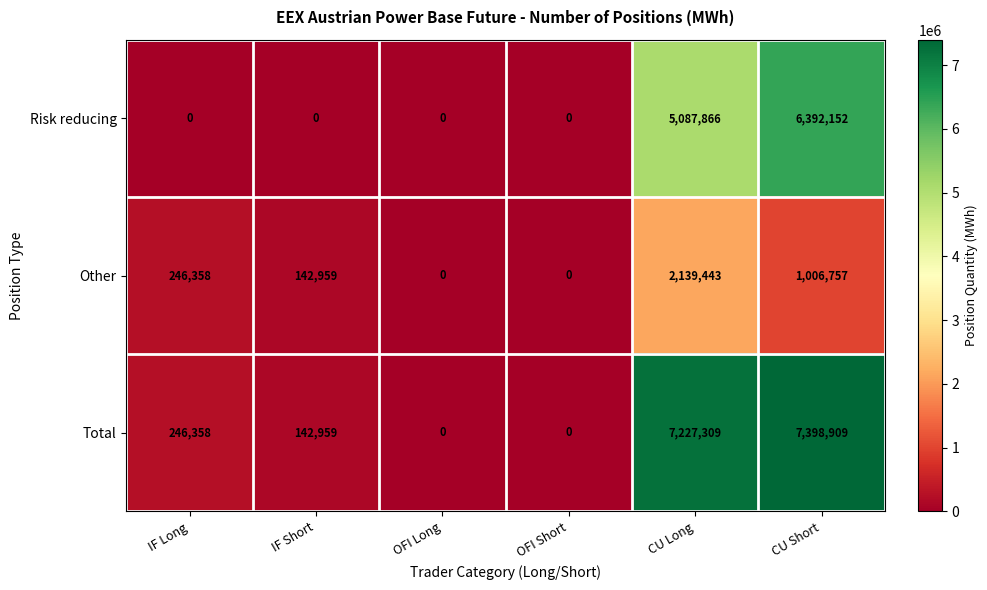

At which category is the sum across all series the highest?

CU Short